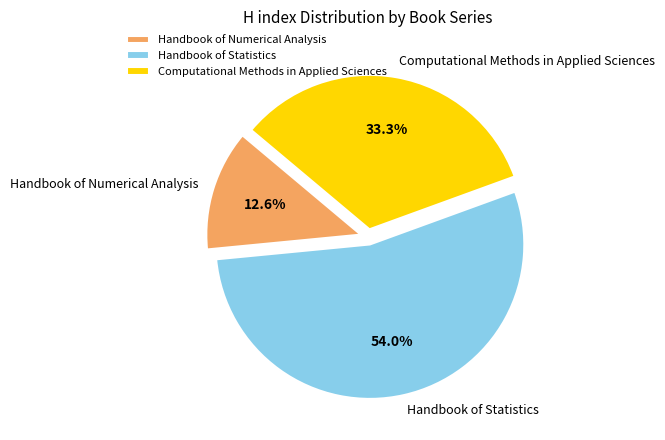

What is the largest slice in the pie chart?

Handbook of Statistics